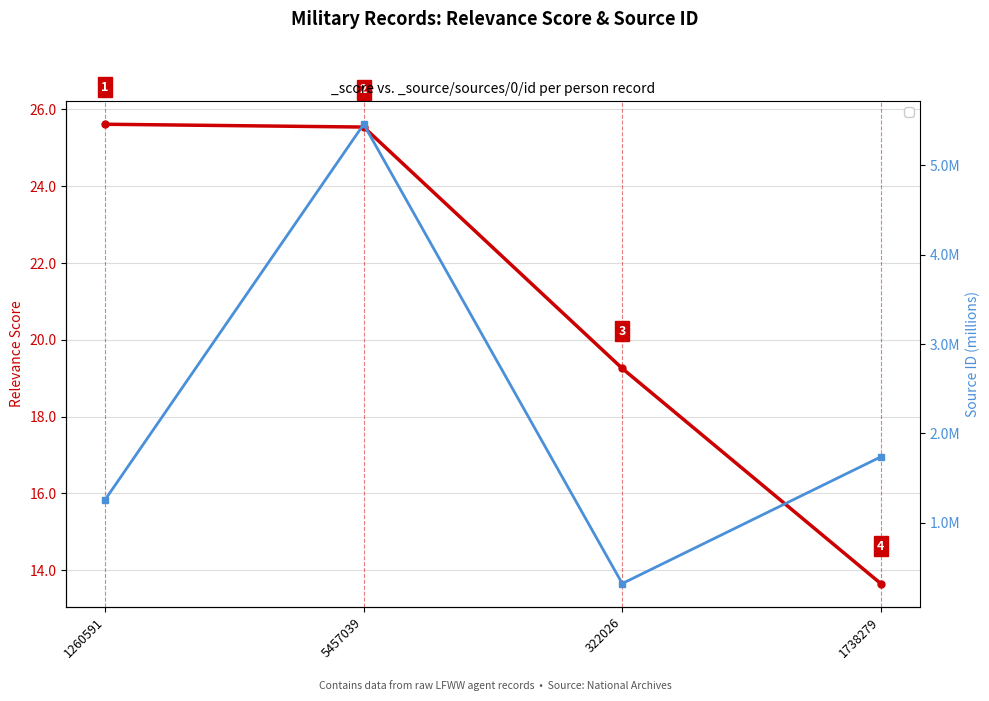

What is the difference between the maximum and minimum values in the _score series?

12.0